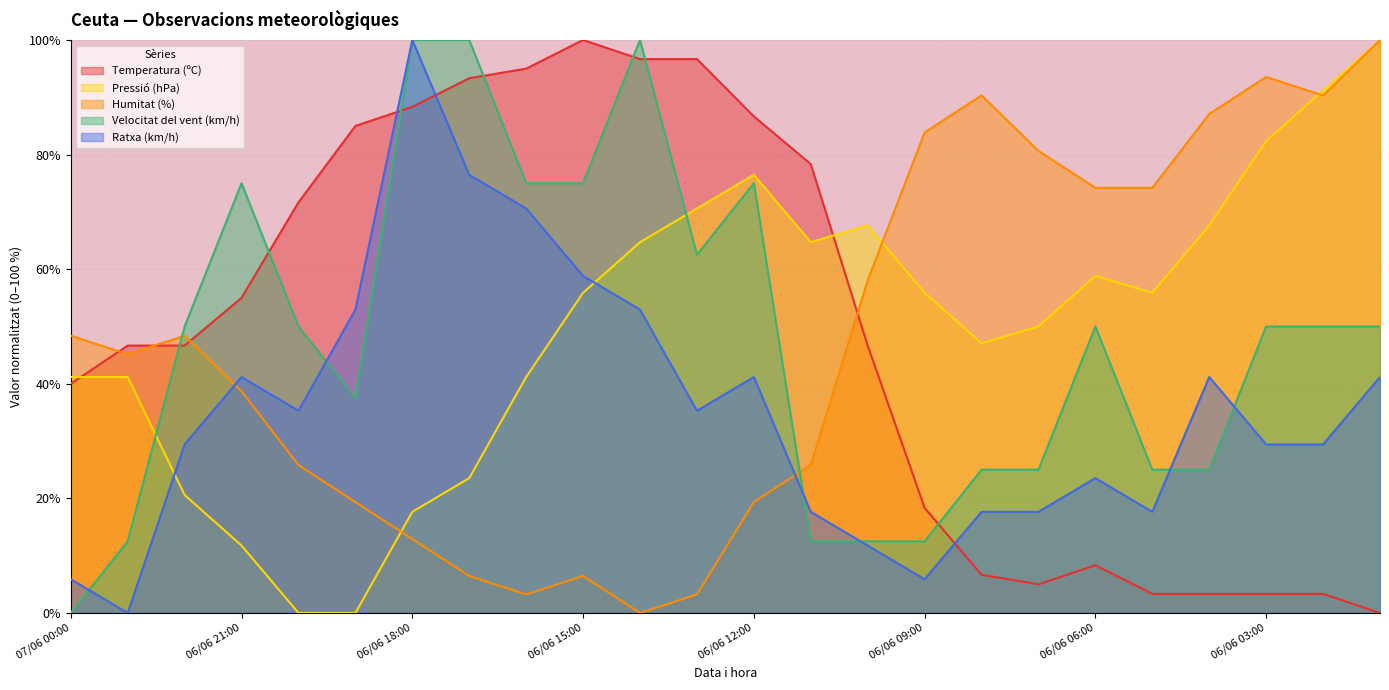

Reading left to right, transcribe all the data shown in this chart.

Temperatura (ºC): 40.0	46.7	46.7	55.0	71.7	85.0	88.3	93.3	95.0	100.0	96.7	96.7	86.7	78.3	46.7	18.3	6.7	5.0	8.3	3.3	3.3	3.3	3.3	0.0
Pressió (hPa): 41.2	41.2	20.6	11.8	0.0	0.0	17.6	23.5	41.2	55.9	64.7	70.6	76.5	64.7	67.6	55.9	47.1	50.0	58.8	55.9	67.6	82.4	91.2	100.0
Humitat (%): 48.4	45.2	48.4	38.7	25.8	19.4	12.9	6.5	3.2	6.5	0.0	3.2	19.4	25.8	58.1	83.9	90.3	80.6	74.2	74.2	87.1	93.5	90.3	100.0
Velocitat del vent (km/h): 0.0	12.5	50.0	75.0	50.0	37.5	100.0	100.0	75.0	75.0	100.0	62.5	75.0	12.5	12.5	12.5	25.0	25.0	50.0	25.0	25.0	50.0	50.0	50.0
Ratxa (km/h): 5.9	0.0	29.4	41.2	35.3	52.9	100.0	76.5	70.6	58.8	52.9	35.3	41.2	17.6	11.8	5.9	17.6	17.6	23.5	17.6	41.2	29.4	29.4	41.2